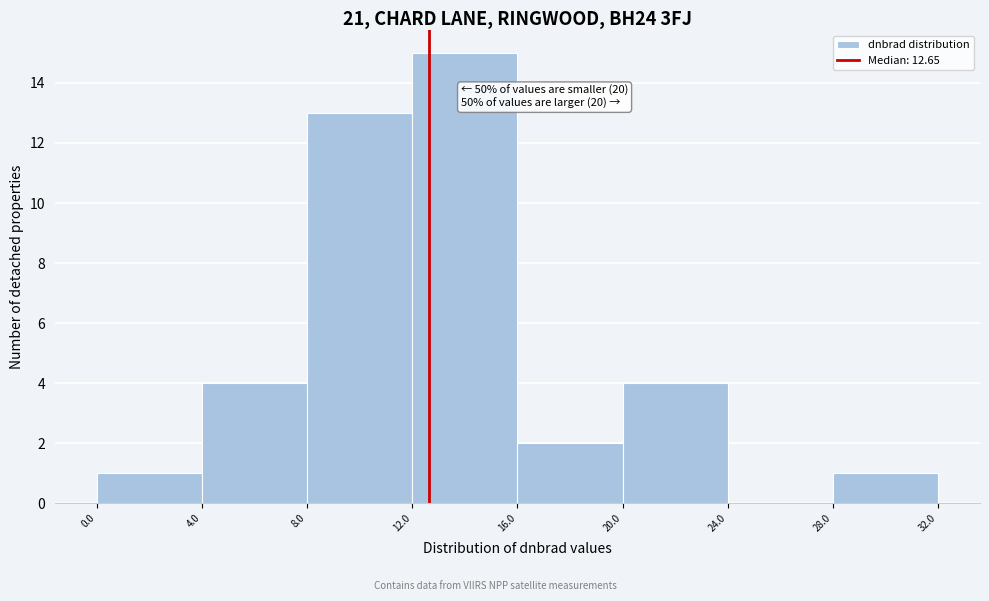

Over which range of the x-axis is the bar tallest?

12.0 to 16.0